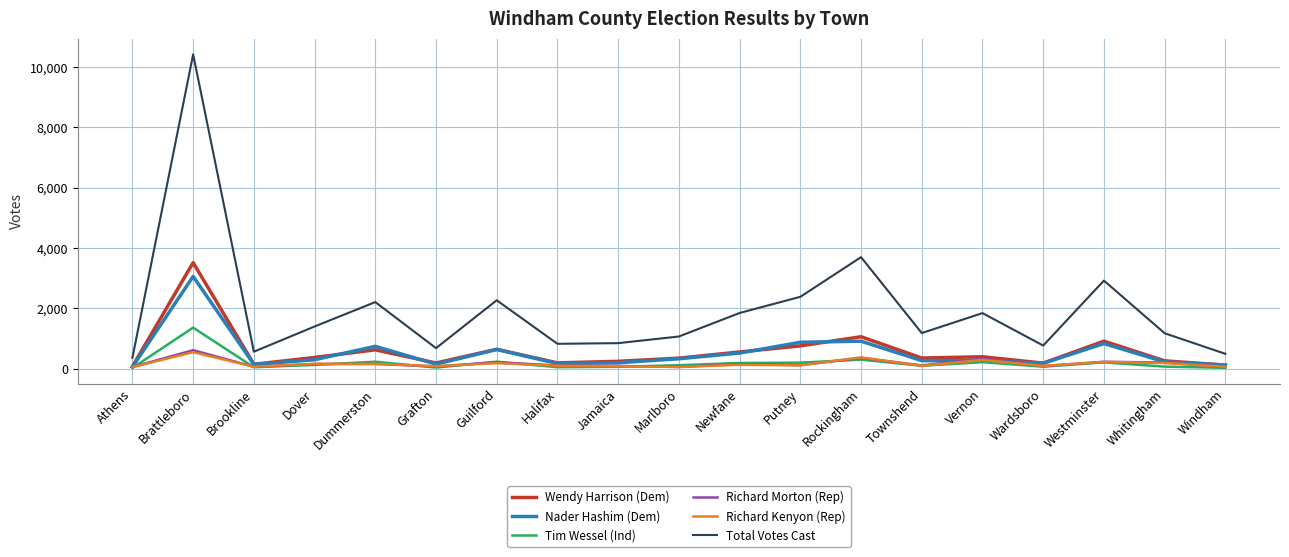

What is the spread (max minus min) of values at Rockingham?

3398